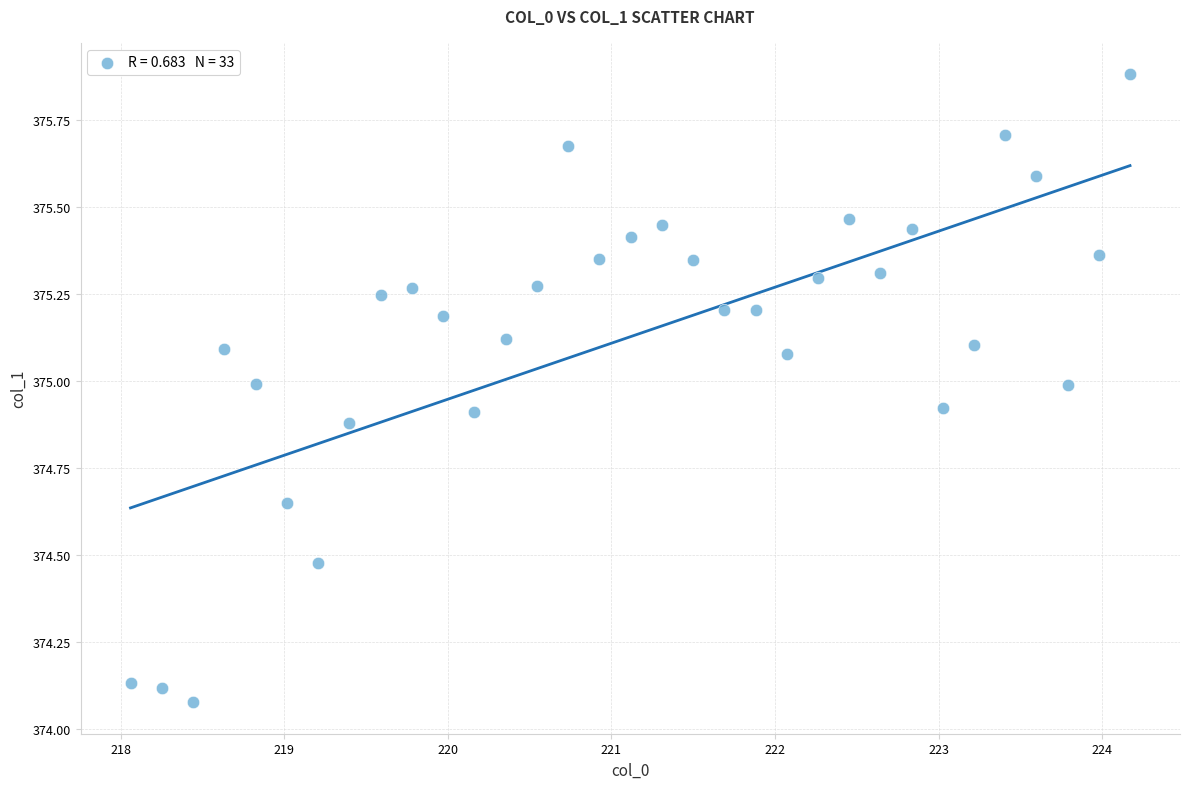

What is the range of Y values (max minus min)?

1.8